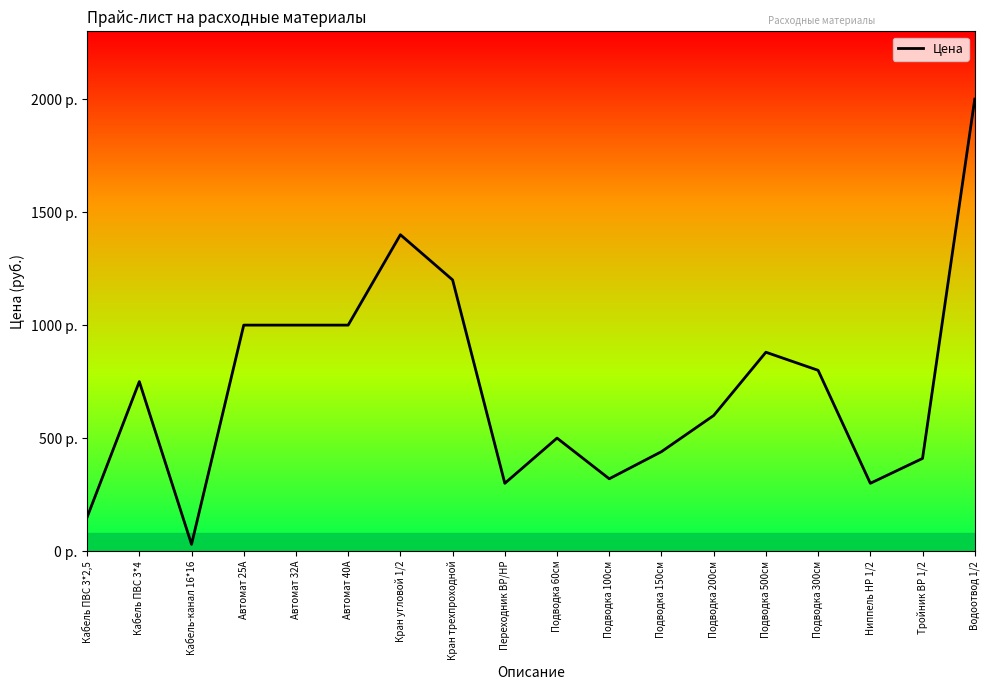

What is the sum of the values at Кран трехпроходной and Водоотвод 1/2?

3200